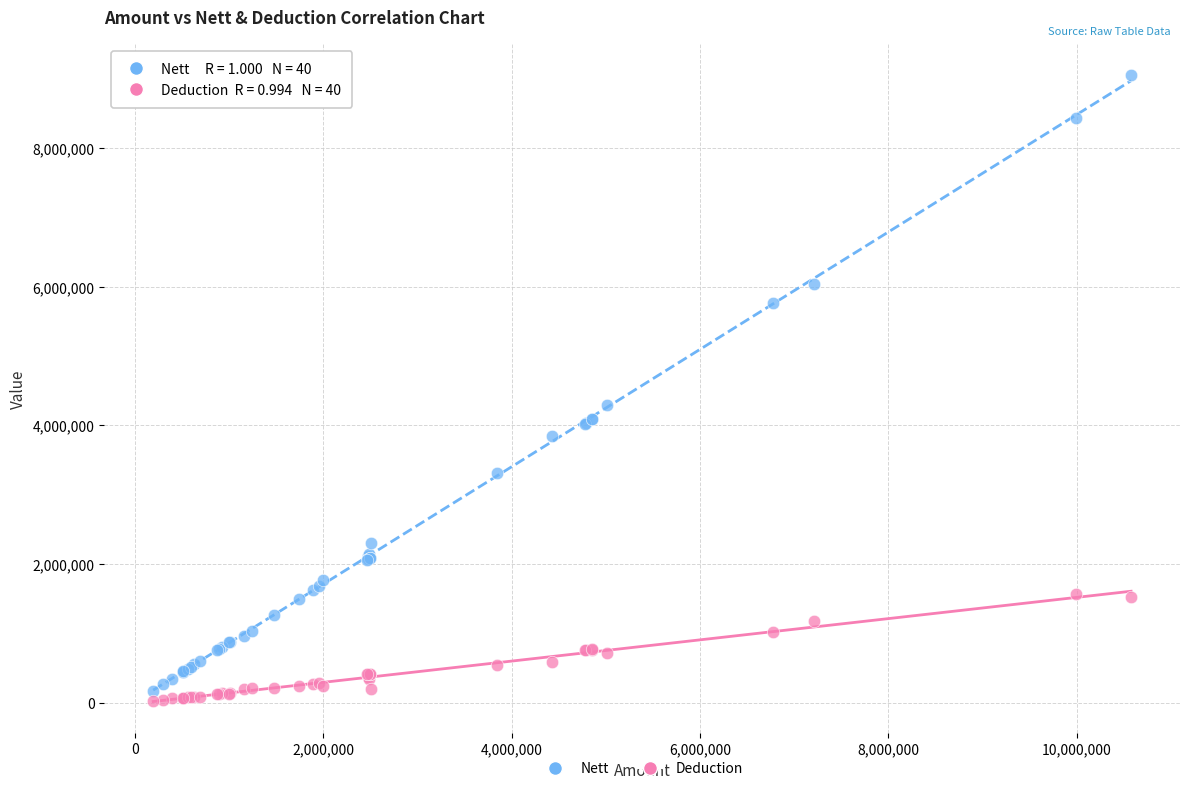

In the Nett series, what Y value is closest to 4609890?

4295570